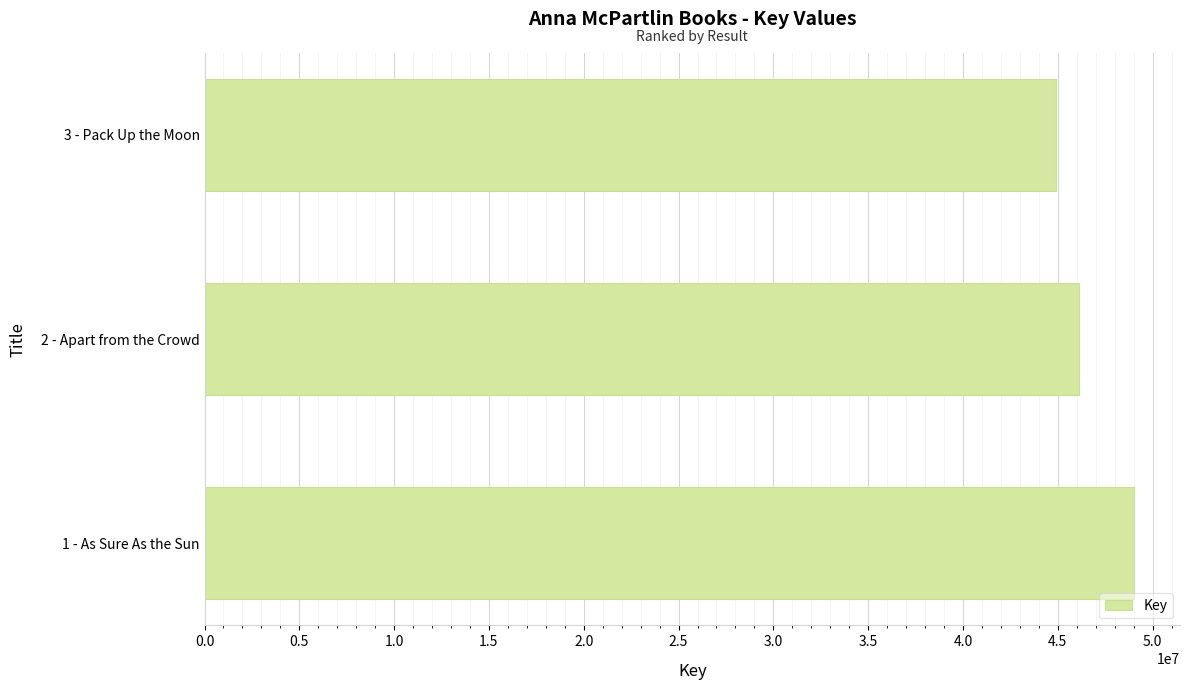

Reading top to bottom, transcribe all the data shown in this chart.

3 - Pack Up the Moon=44893146	2 - Apart from the Crowd=46129282	1 - As Sure As the Sun=48995617